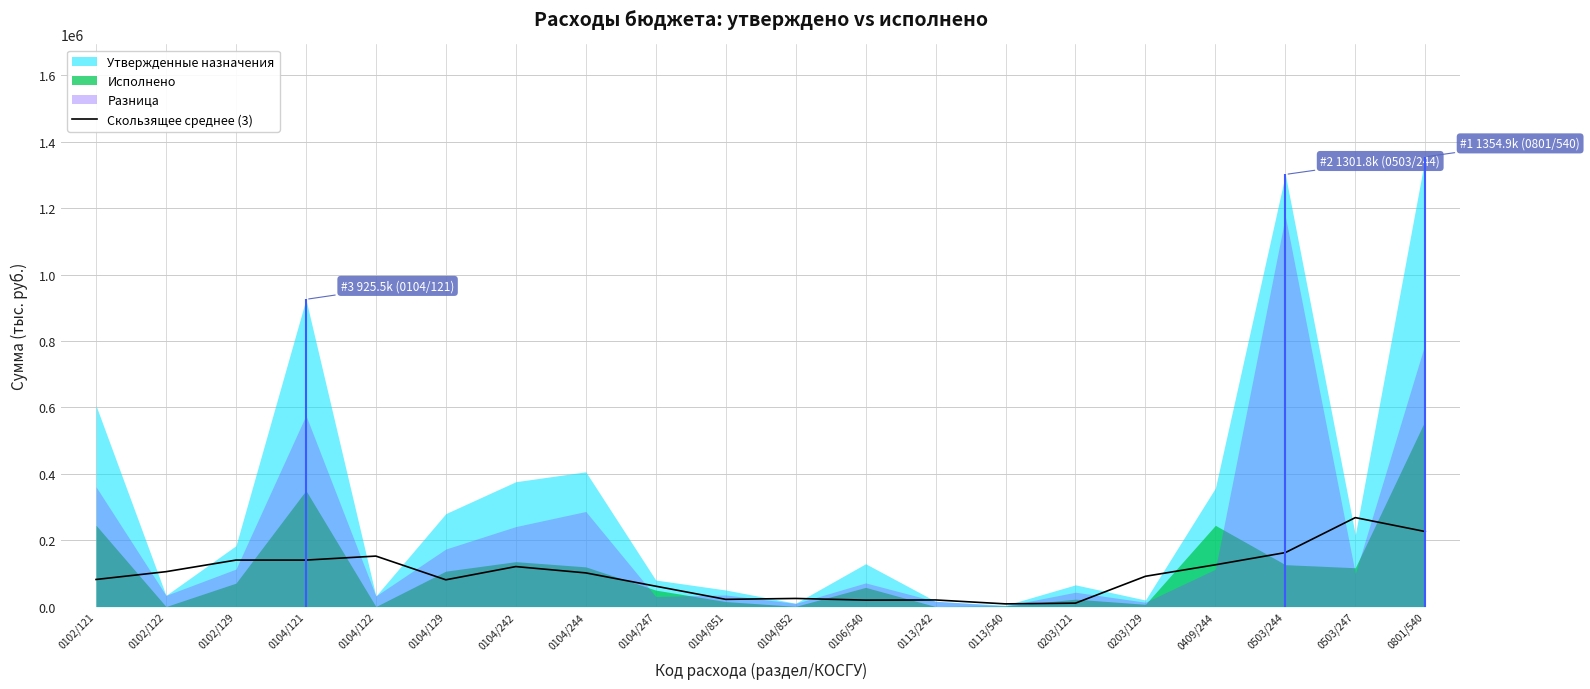

What is the change in value from 0503/244 to 0503/247?

+105424.3